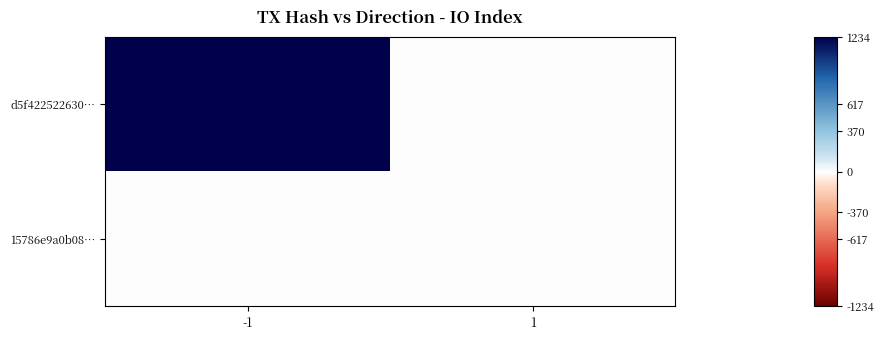

Which series changed the most between -1 and 1?

d5f422522630…